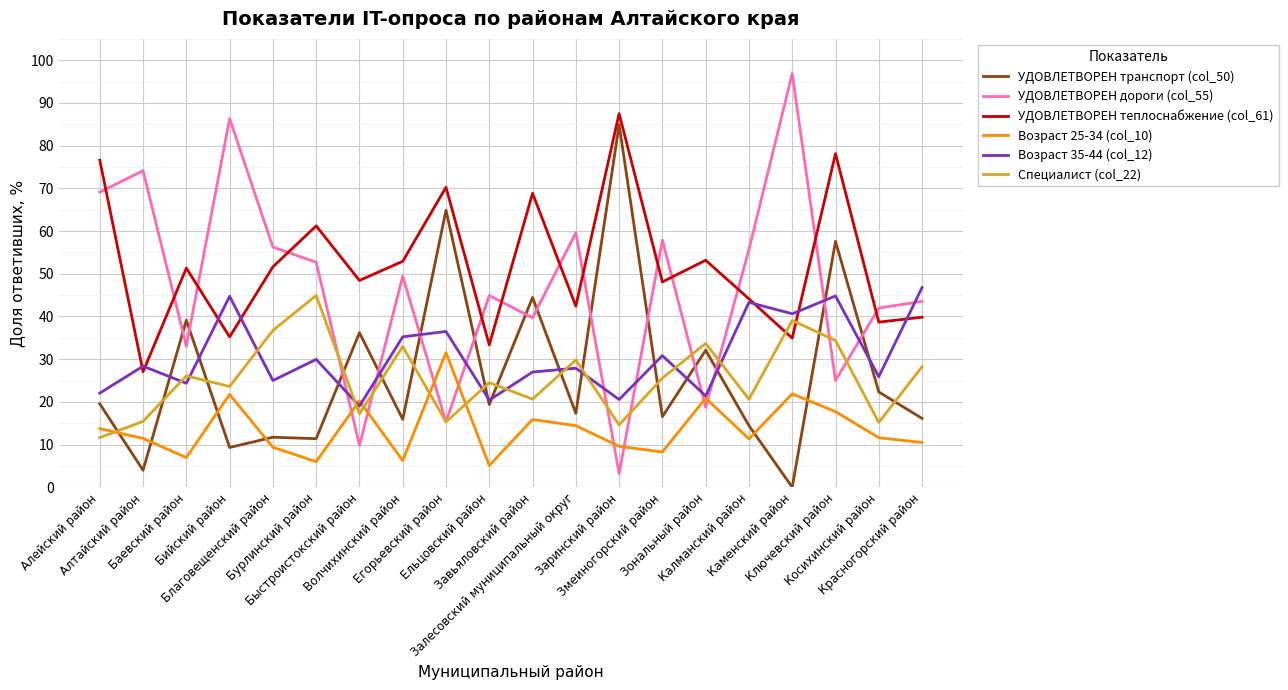

Is it true that УДОВЛЕТВОРЕН дороги (col_55) equals 27.1 at Завьяловский район?

False